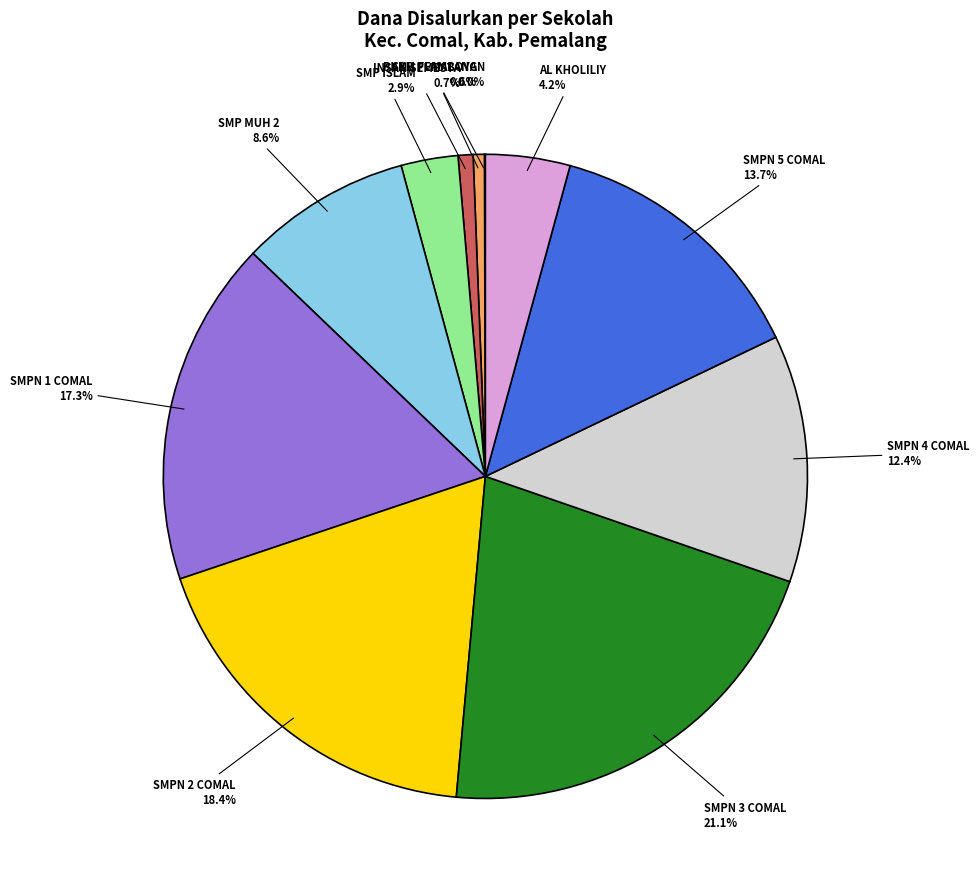

To the nearest percent, what is the difference between the largest and smallest slice percentages?

21%